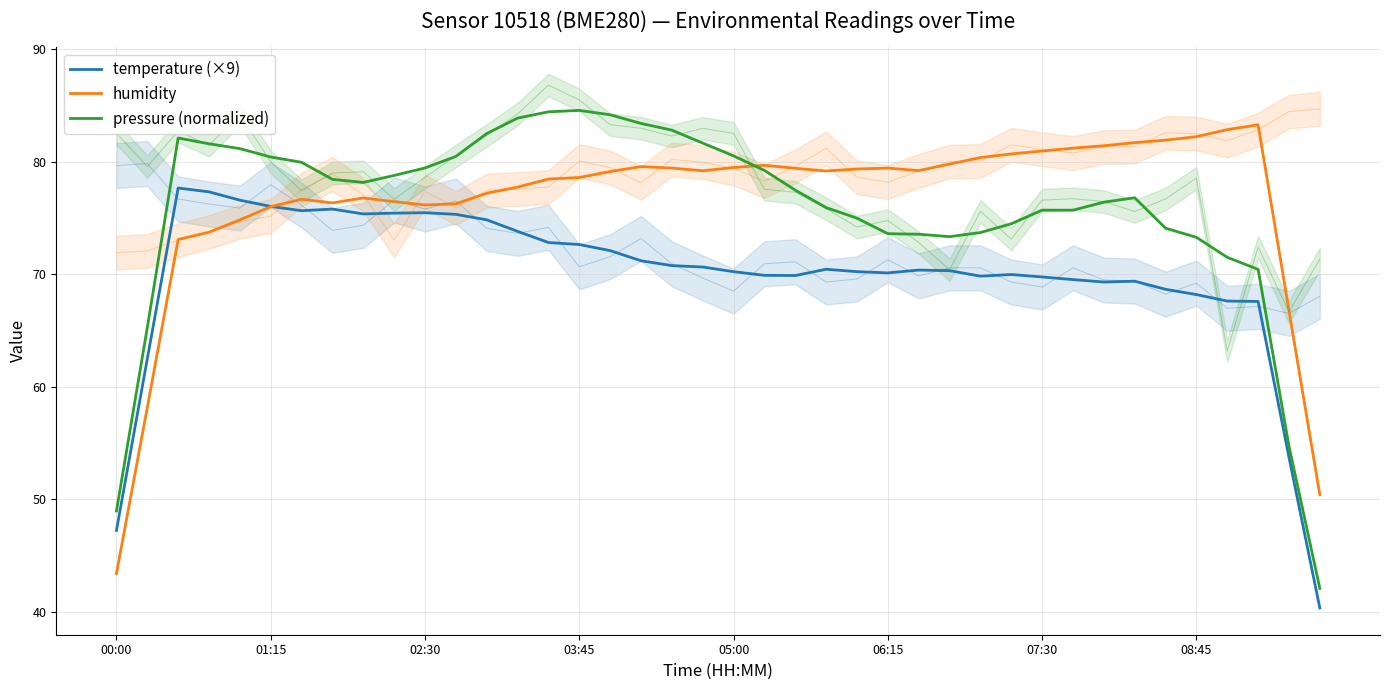

What is the value of the humidity point at the 30th from the left?

80.7